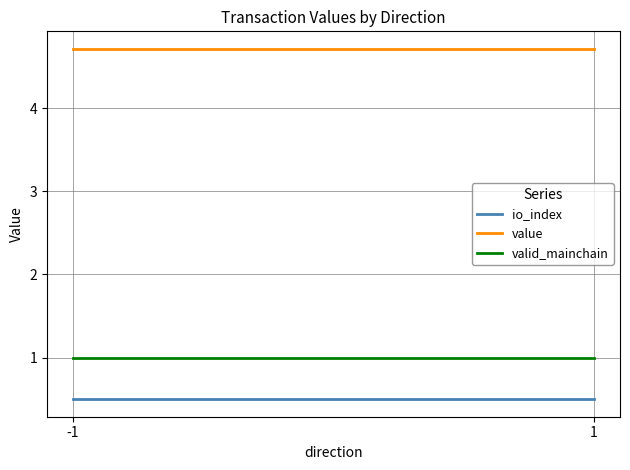

What is the sum of the io_index values at 1 and -1?

1.0